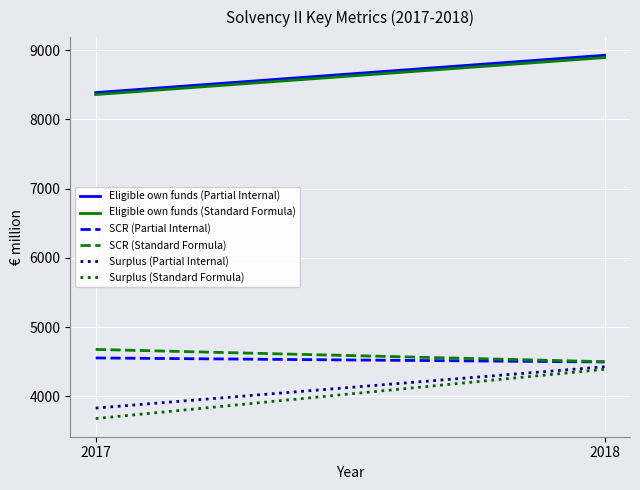

Reading left to right, what are all the values shown in this chart?

Eligible own funds (Partial Internal): 8386	8925
Eligible own funds (Standard Formula): 8358	8892
SCR (Partial Internal): 4555	4497
SCR (Standard Formula): 4678	4501
Surplus (Partial Internal): 3831	4428
Surplus (Standard Formula): 3680	4391